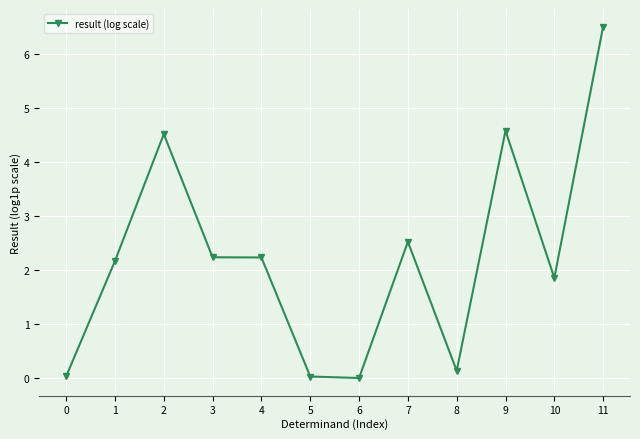

Which label corresponds to the largest value in the chart?

11